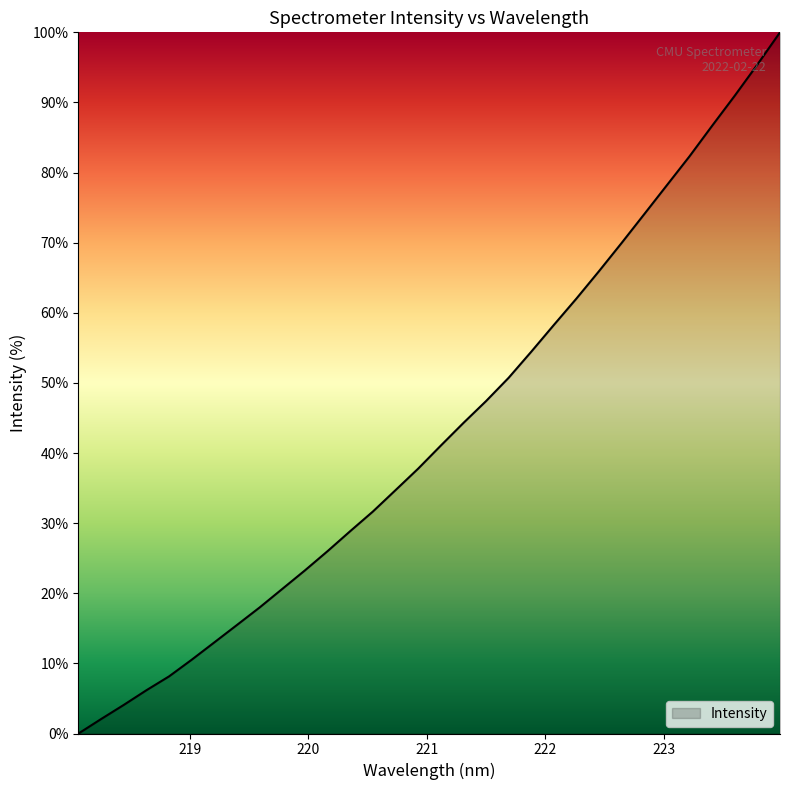

What is the greatest value displayed?

100.0